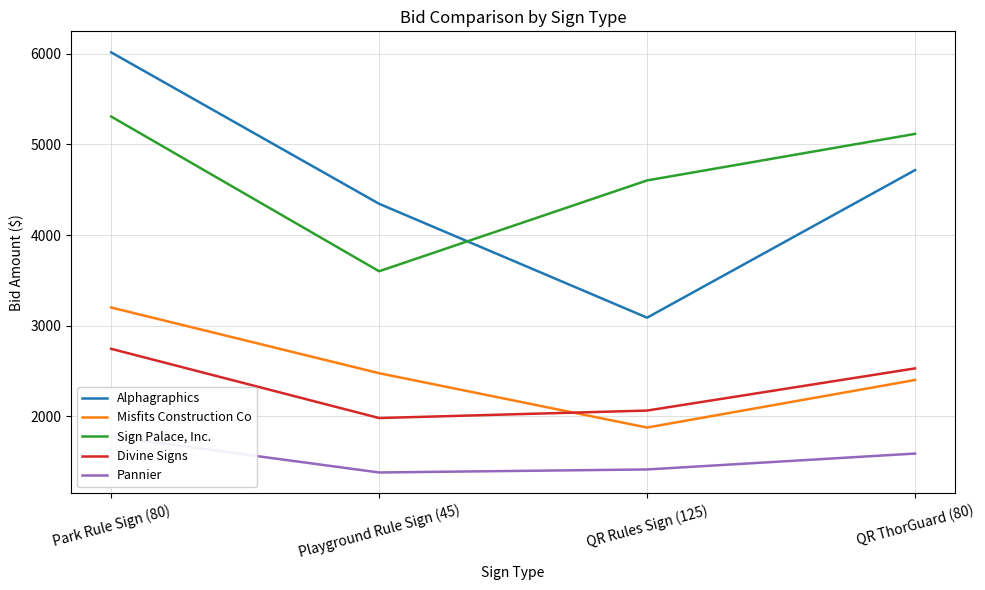

How many values in the Divine Signs series are below 2528?

2